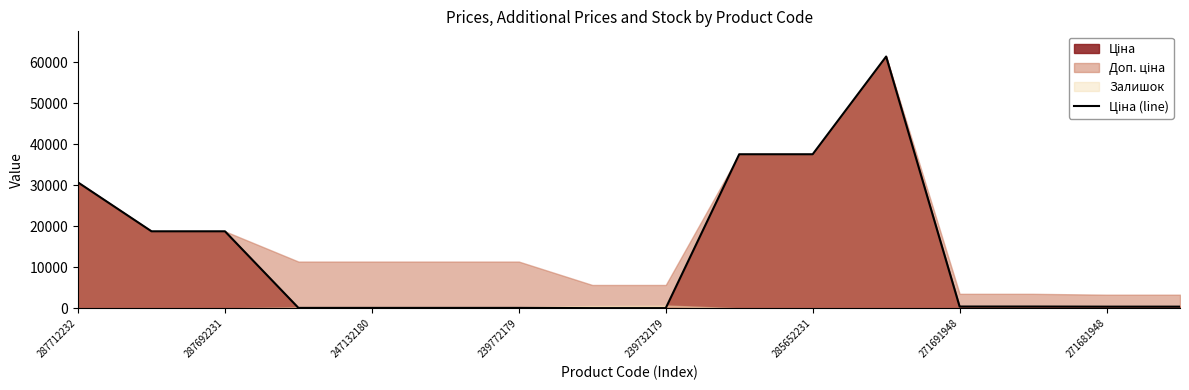

Which category has the lowest value across all series?

271681948